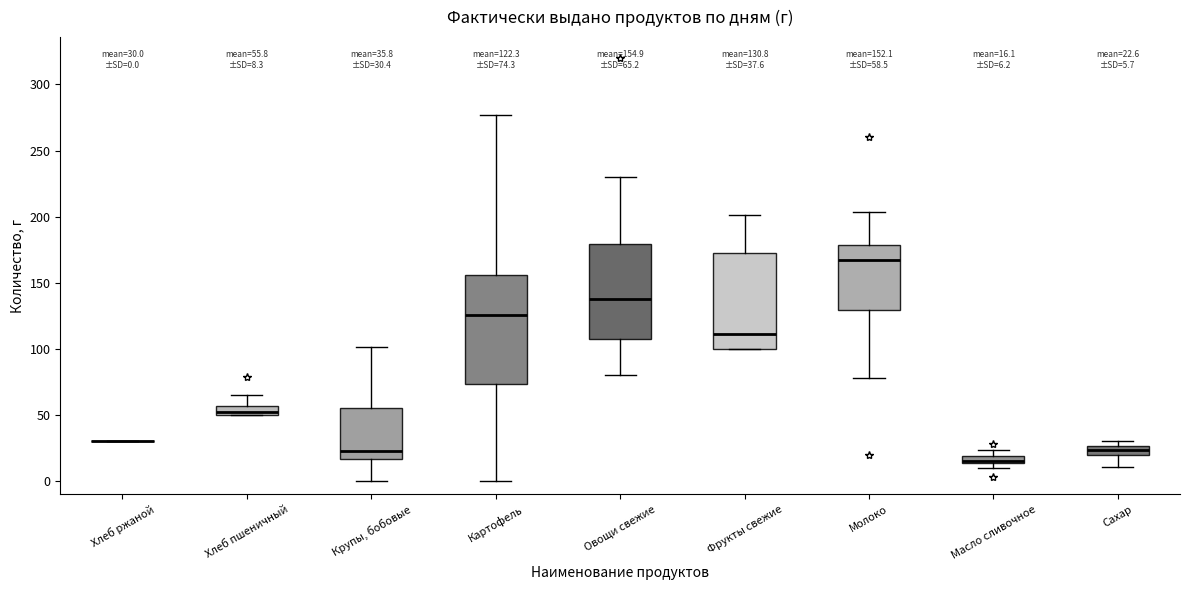

Comparing the boxes themselves (not the whiskers), which one is the tallest?

Картофель